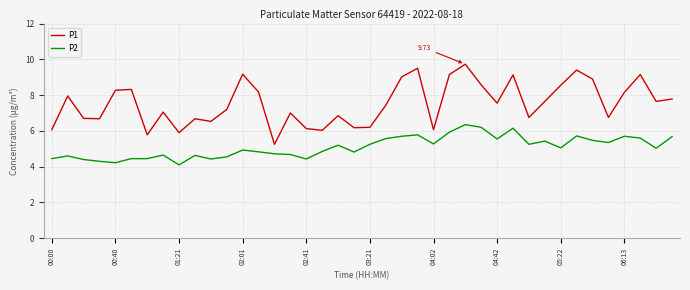

Which series has the largest total across all categories?

P1